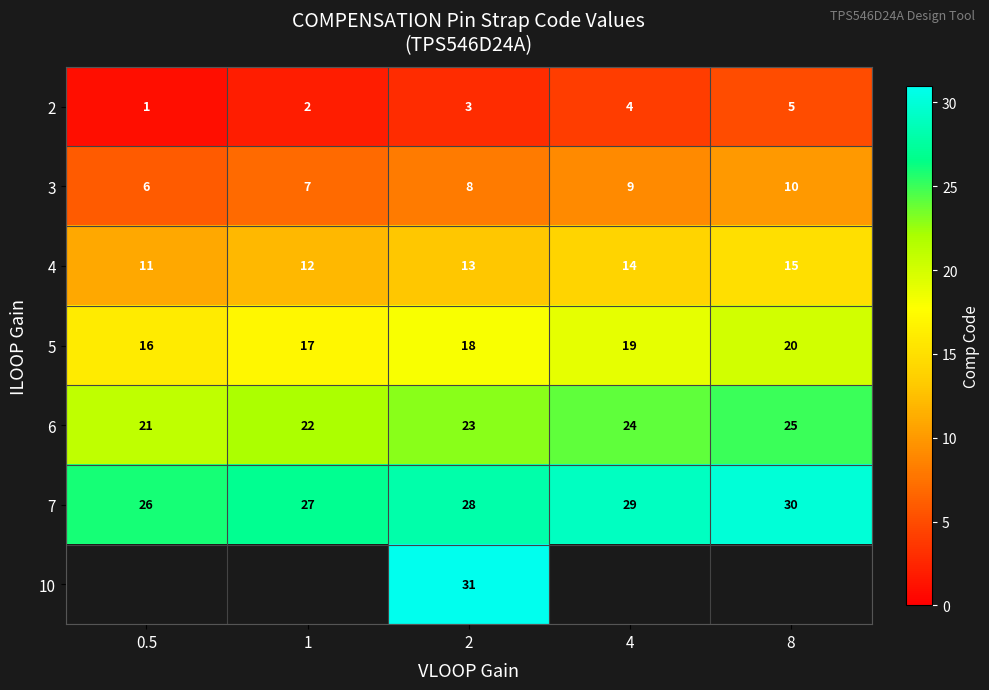

Between 2 and 4, which is larger?

4